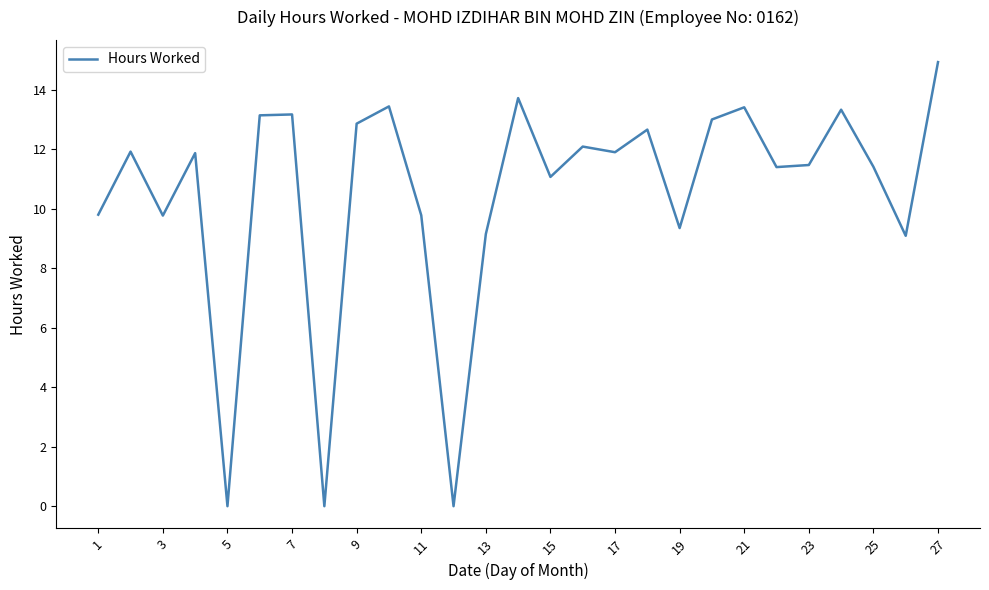

What is the difference between the maximum and minimum values?

14.9